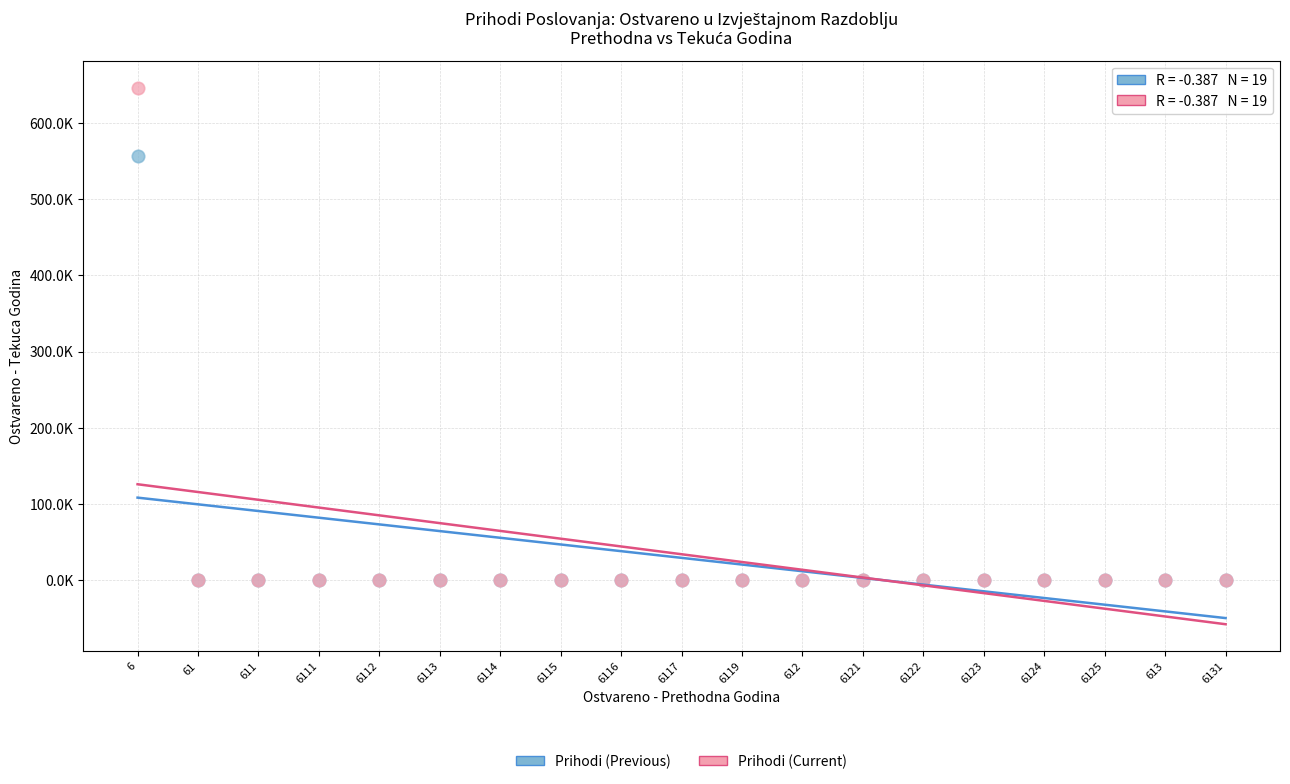

Which series has the largest Y range (max minus min)?

Prihodi (Current)